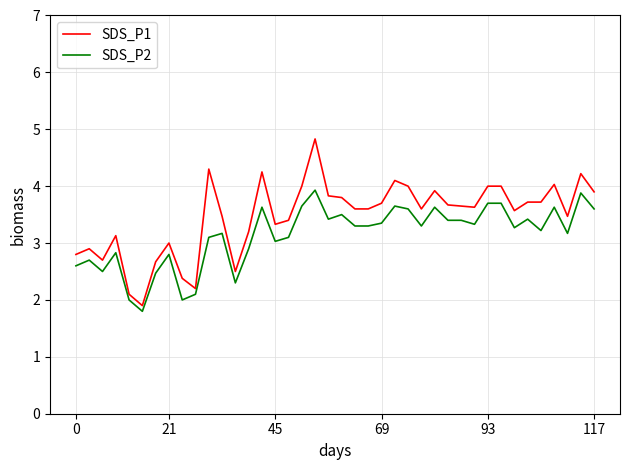

Which series has the largest range (max minus min)?

SDS_P1